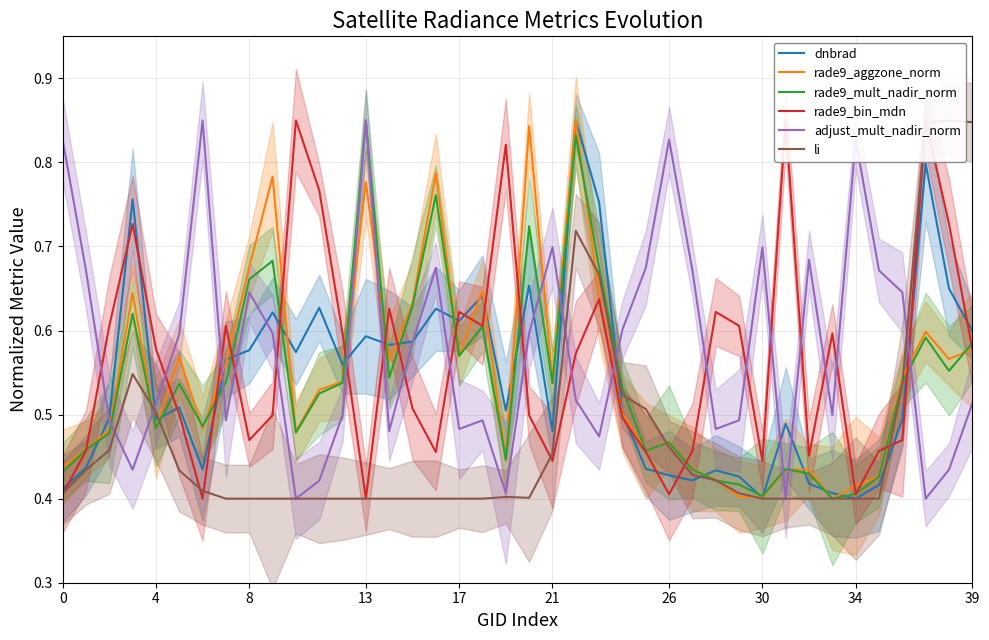

What is the value of the dnbrad point at the 12th from the left?

0.6